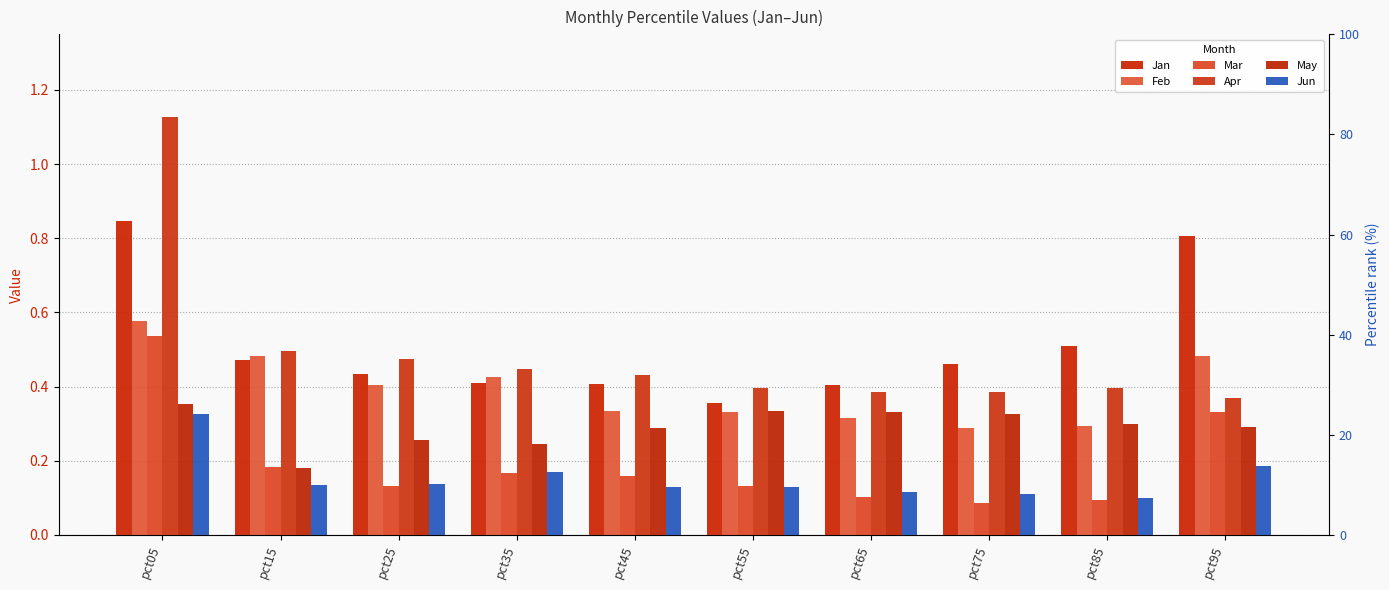

How many series are shown in this chart?

6